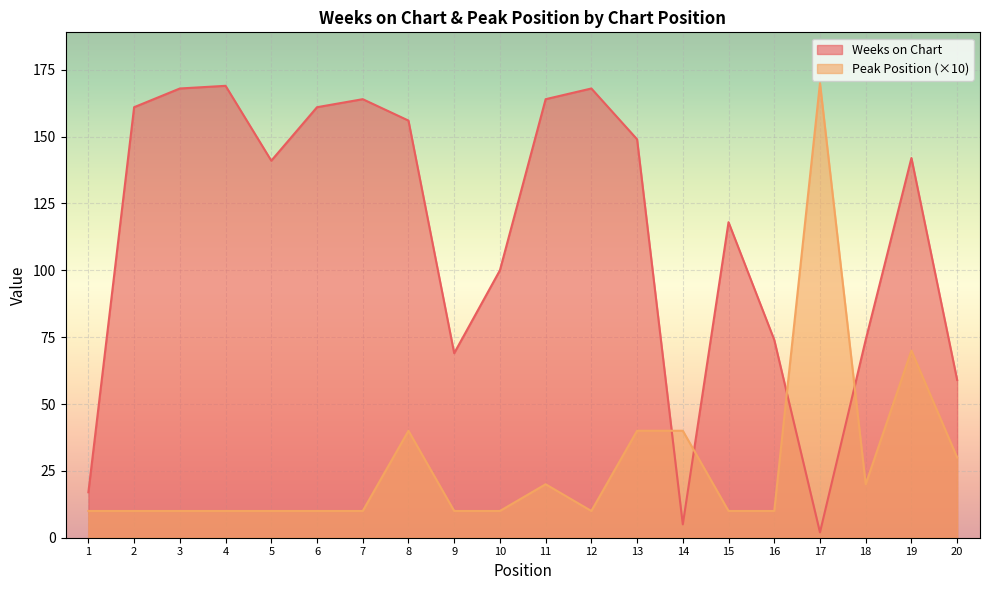

How many intersections are there between Peak Position and Weeks on Chart?

4